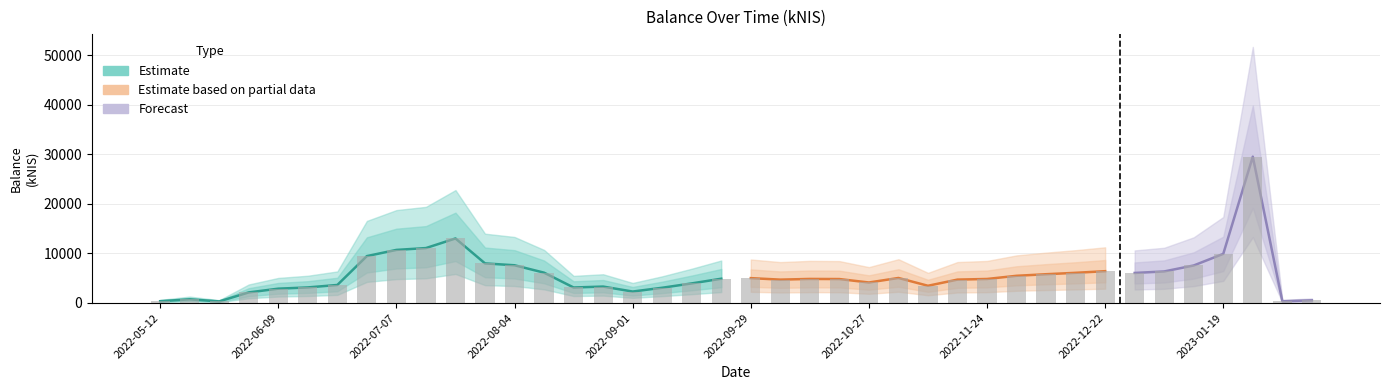

Which label corresponds to the largest value in the chart?

2023-01-26